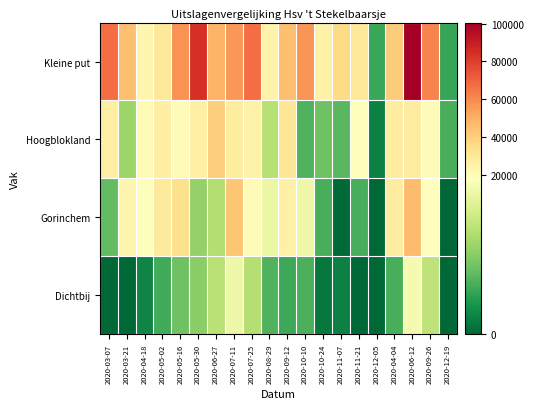

Reading left to right, transcribe all the data shown in this chart.

Kleine put: 2020-03-07=67343	2020-03-21=44956	2020-04-18=22931	2020-05-02=29558	2020-05-16=58054	2020-05-30=84416	2020-06-27=49004	2020-07-11=56172	2020-07-25=67422	2020-08-29=24309	2020-09-12=45737	2020-10-10=57004	2020-10-24=24943	2020-11-07=35689	2020-11-21=30302	2020-12-05=5169	2020-04-04=41374	2020-06-12=100560	2020-09-26=61918	2020-12-19=5083
Hoogblokland: 2020-03-07=26522	2020-03-21=10426	2020-04-18=21319	2020-05-02=27126	2020-05-16=20210	2020-05-30=26069	2020-06-27=40636	2020-07-11=28356	2020-07-25=24689	2020-08-29=12218	2020-09-12=30843	2020-10-10=6378	2020-10-24=7868	2020-11-07=6706	2020-11-21=18373	2020-12-05=1943	2020-04-04=27751	2020-06-12=27644	2020-09-26=20263	2020-12-19=5868
Gorinchem: 2020-03-07=7254	2020-03-21=23338	2020-04-18=18059	2020-05-02=28884	2020-05-16=33918	2020-05-30=10023	2020-06-27=11867	2020-07-11=42748	2020-07-25=20080	2020-08-29=16479	2020-09-12=25684	2020-10-10=16553	2020-10-24=5851	2020-11-07=155	2020-11-21=5873	2020-12-05=0	2020-04-04=27636	2020-06-12=45955	2020-09-26=18840	2020-12-19=0
Dichtbij: 2020-03-07=0	2020-03-21=0	2020-04-18=2274	2020-05-02=5644	2020-05-16=7877	2020-05-30=9496	2020-06-27=12334	2020-07-11=16601	2020-07-25=12036	2020-08-29=6341	2020-09-12=5369	2020-10-10=6077	2020-10-24=1247	2020-11-07=1895	2020-11-21=0	2020-12-05=0	2020-04-04=5909	2020-06-12=17230	2020-09-26=12756	2020-12-19=34